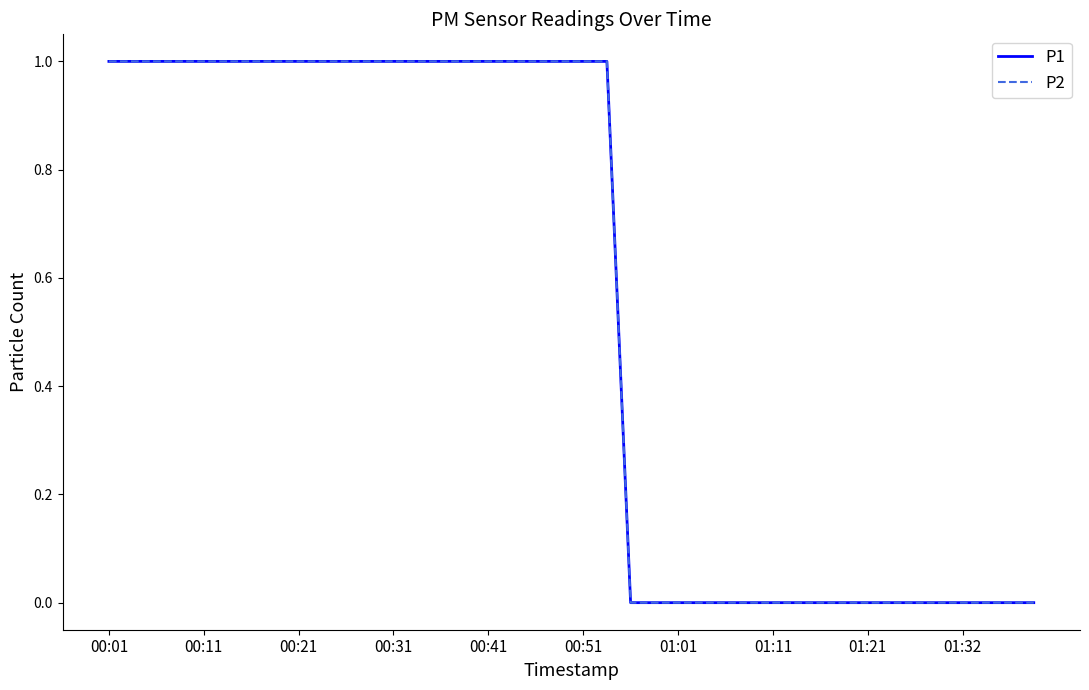

Is this an area chart (filled region under the line)?

No